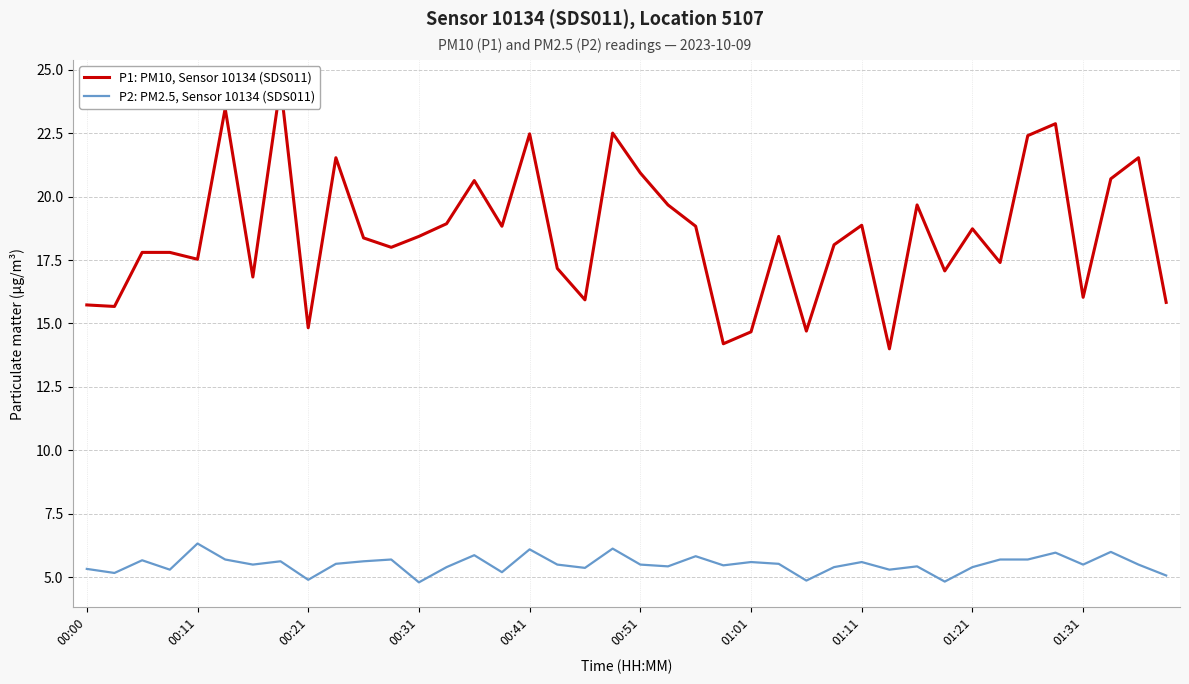

What is the value of the P2: PM2.5, Sensor 10134 (SDS011) point at the 22nd from the left?

5.4